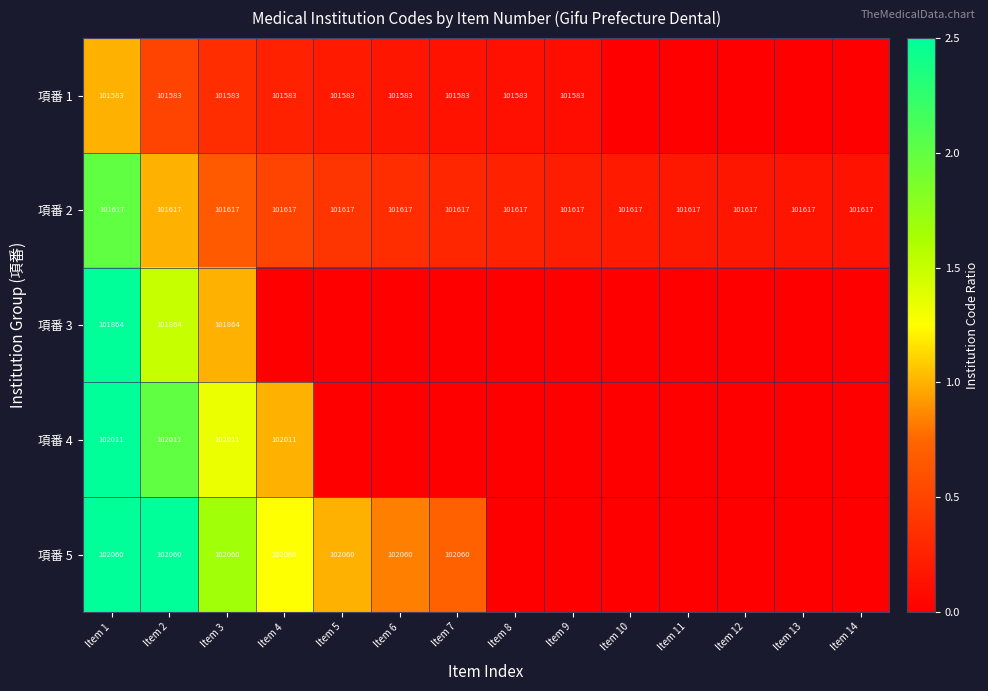

The value of 項番 2 at Item 4 is 150970. True or false?

False